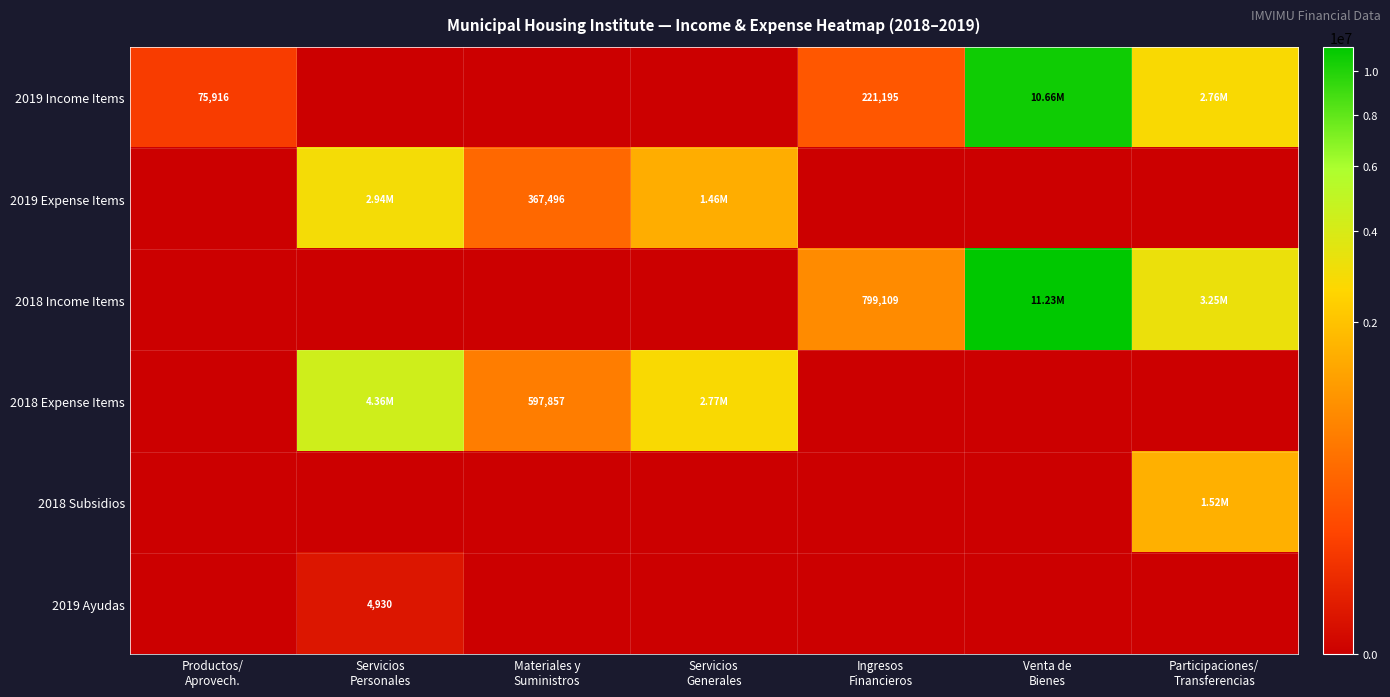

Is it true that 2018 Income Items equals 7782198.8 at Materiales y Suministros?

False